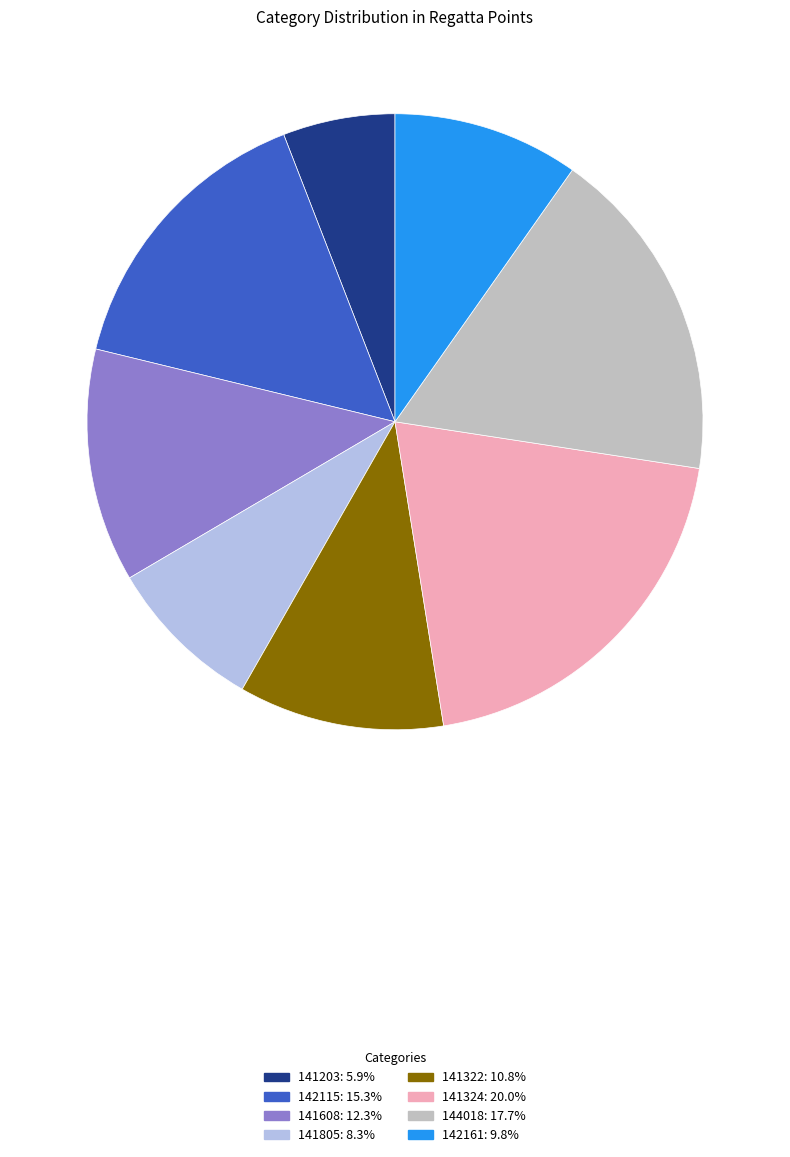

The 144018 slice represents 18% of the pie. True or false?

True